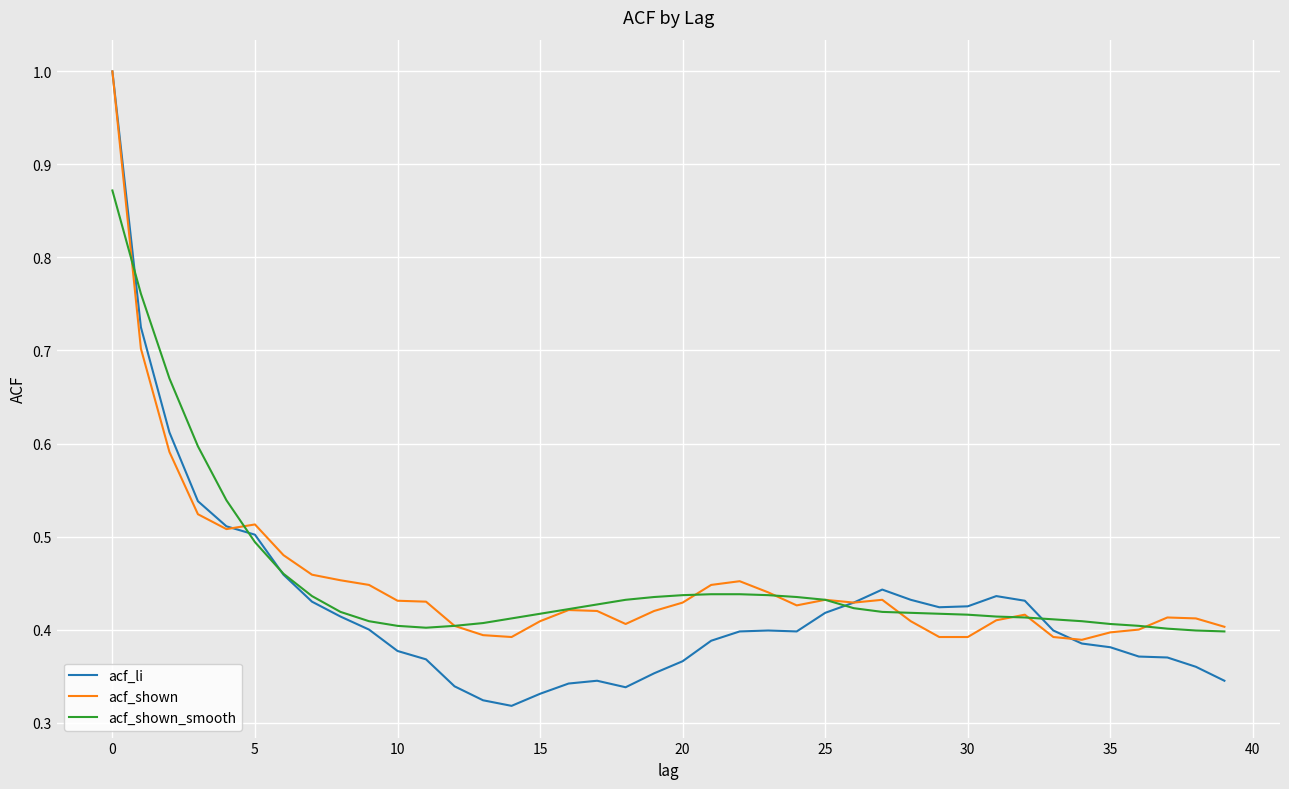

Which series has the widest spread of values?

acf_li